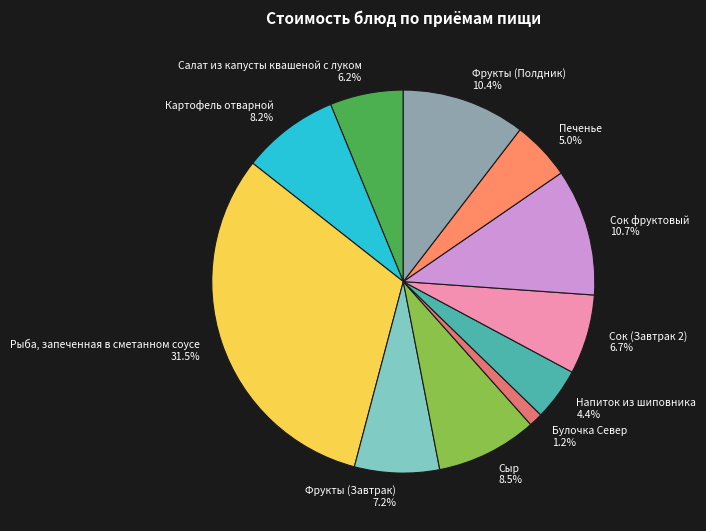

To the nearest percent, what percentage of the pie is Печенье?

5%